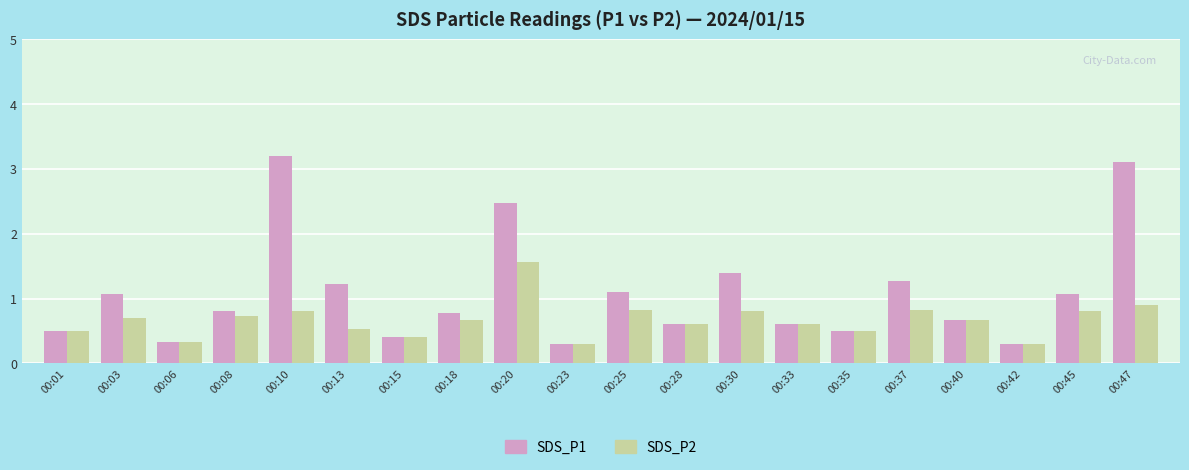

At how many categories does at least one series exceed 2?

3